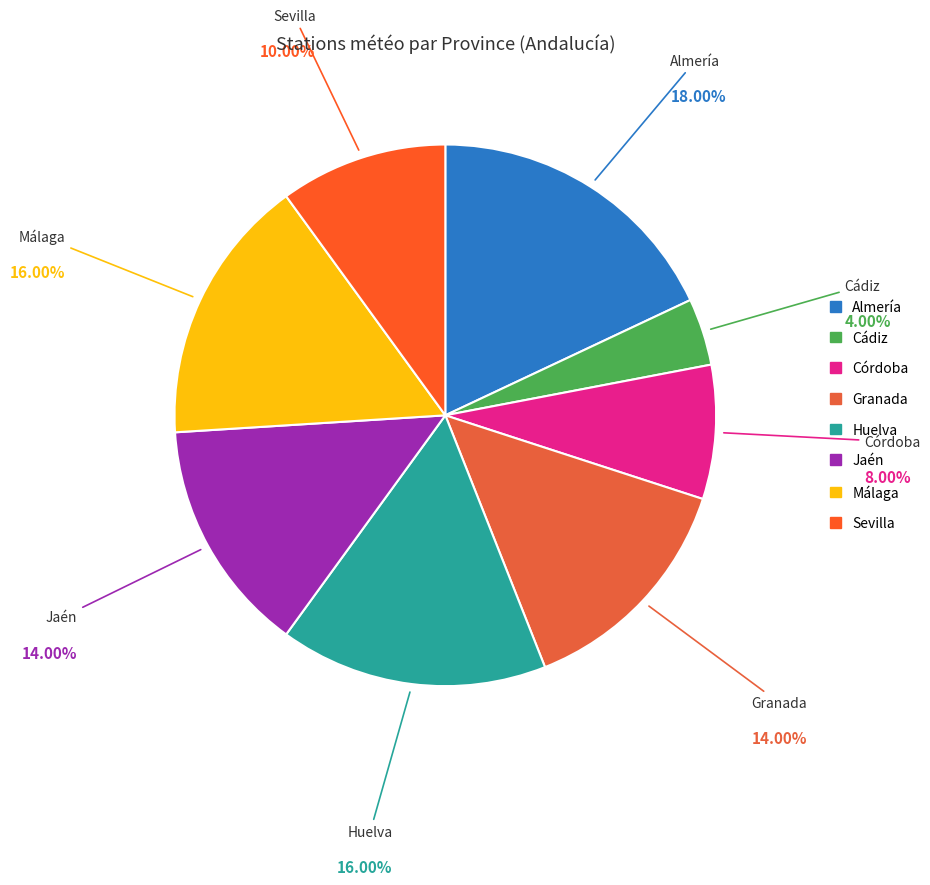

Is there a majority slice in this chart?

No